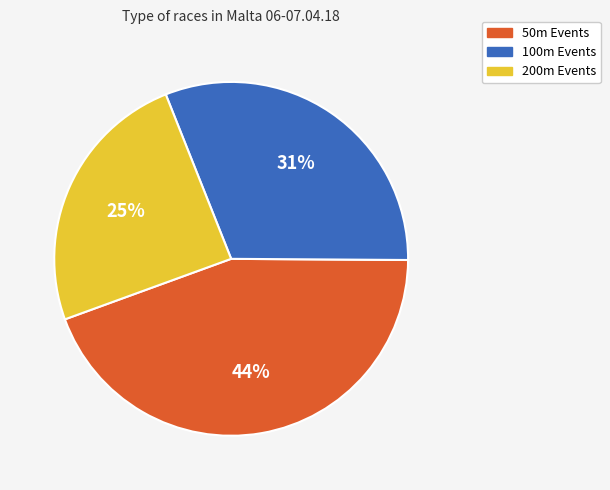

To the nearest percent, what is the average slice percentage?

33%